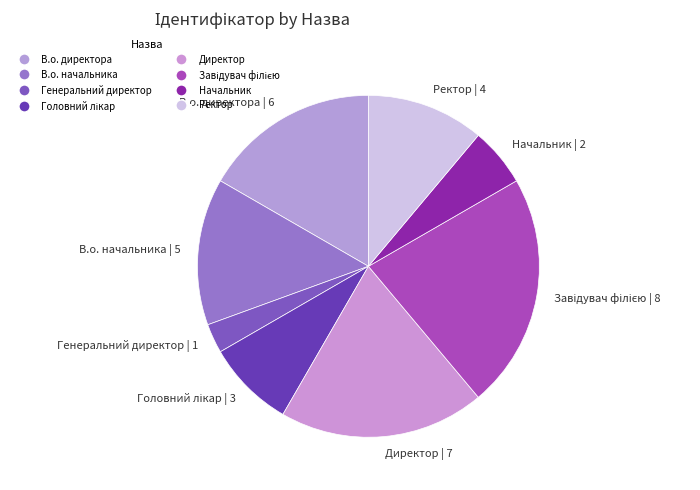

True or false: В.о. начальника | 5 accounts for 14% of the total.

True